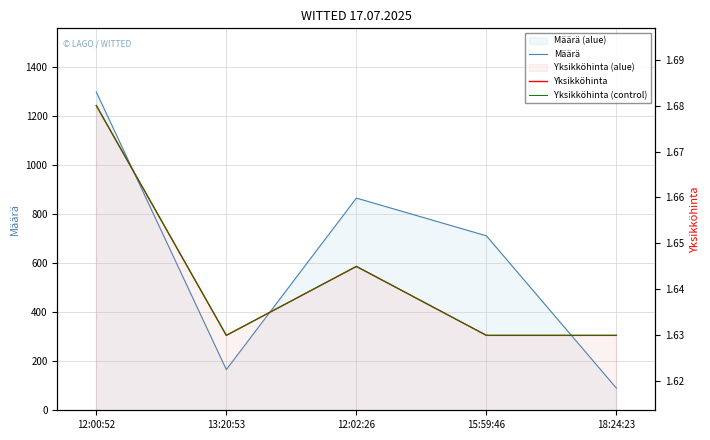

Which series changed the most between 12:00:52 and 12:02:26?

Määrä